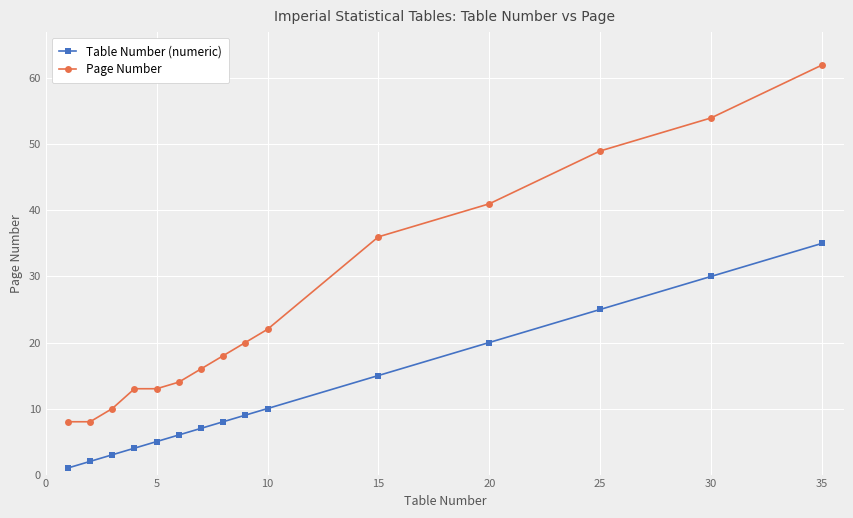

Which series has the largest range (max minus min)?

Page Number